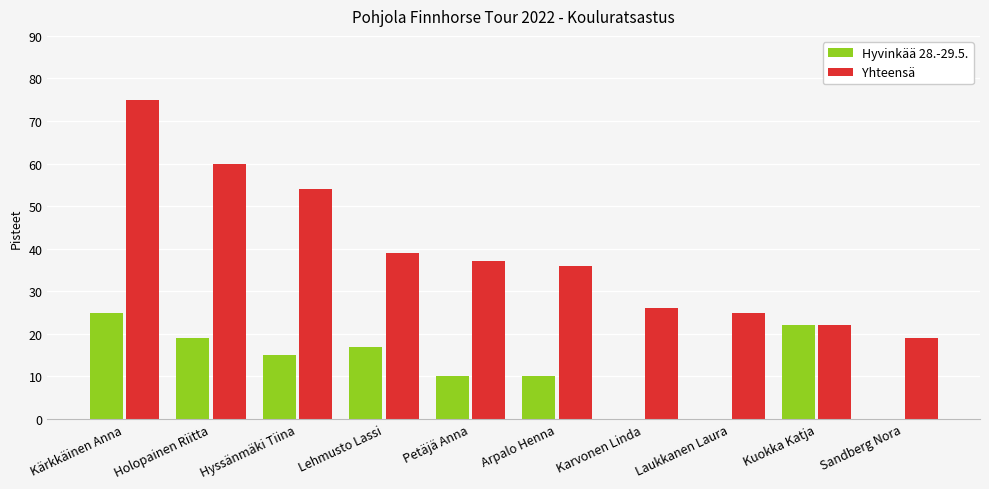

Which series has the largest total across all categories?

Yhteensä